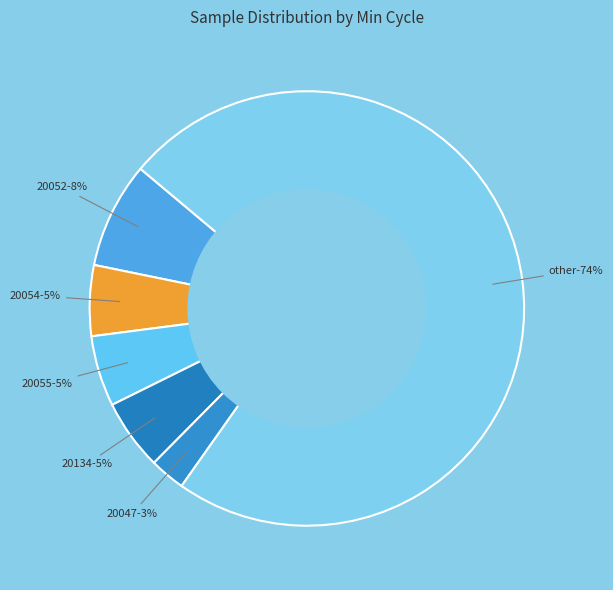

Is the sum of 28/20052 and 28/20055 greater than half?

No